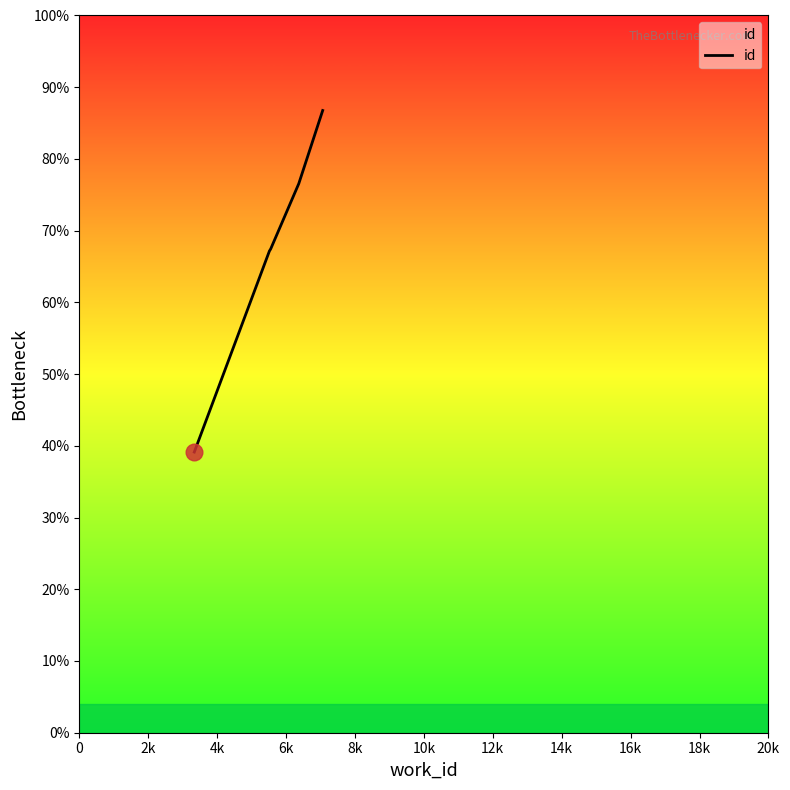

True or false: the data has more than 0 interior local peaks.

False